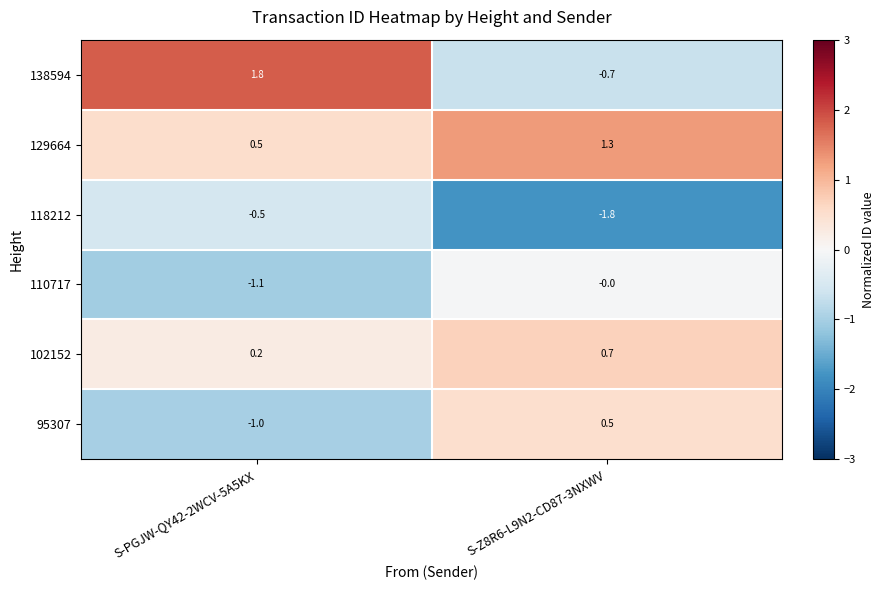

The value of 129664 at S-Z8R6-L9N2-CD87-3NXWV is 1.3. True or false?

True